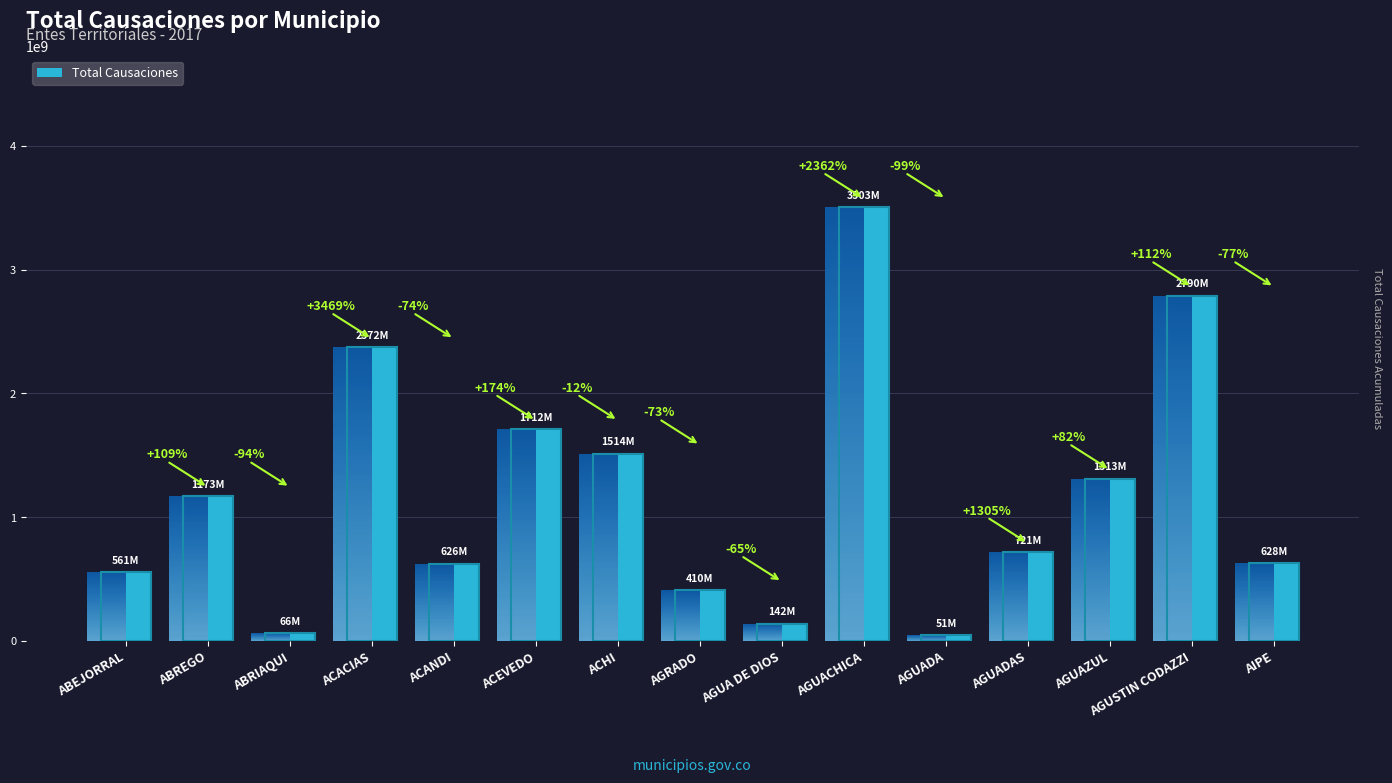

Where does the data first go above 720637745?

ABREGO